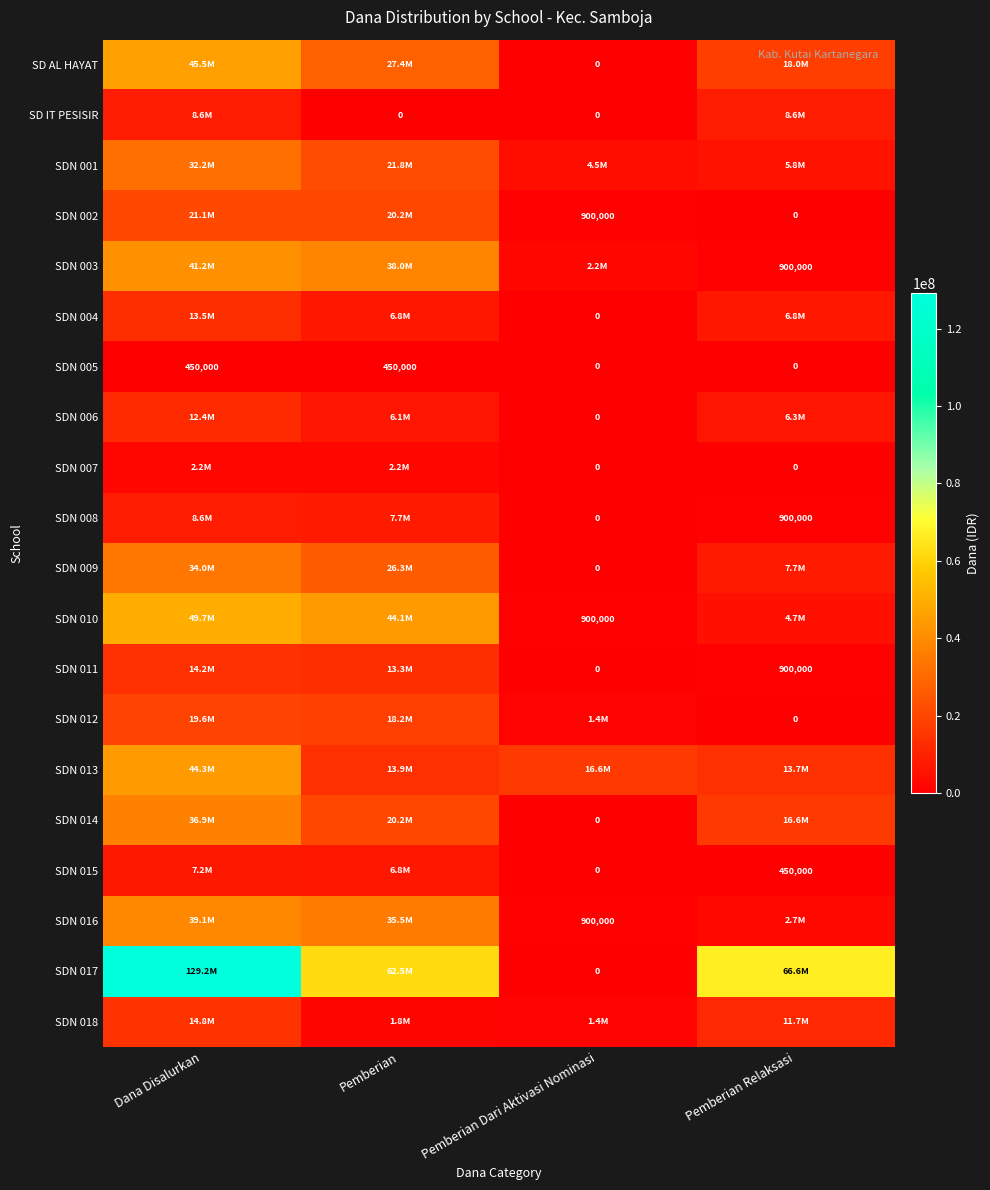

What is the difference between the SDN 008 values at Pemberian Dari Aktivasi Nominasi and Pemberian Relaksasi?

900000